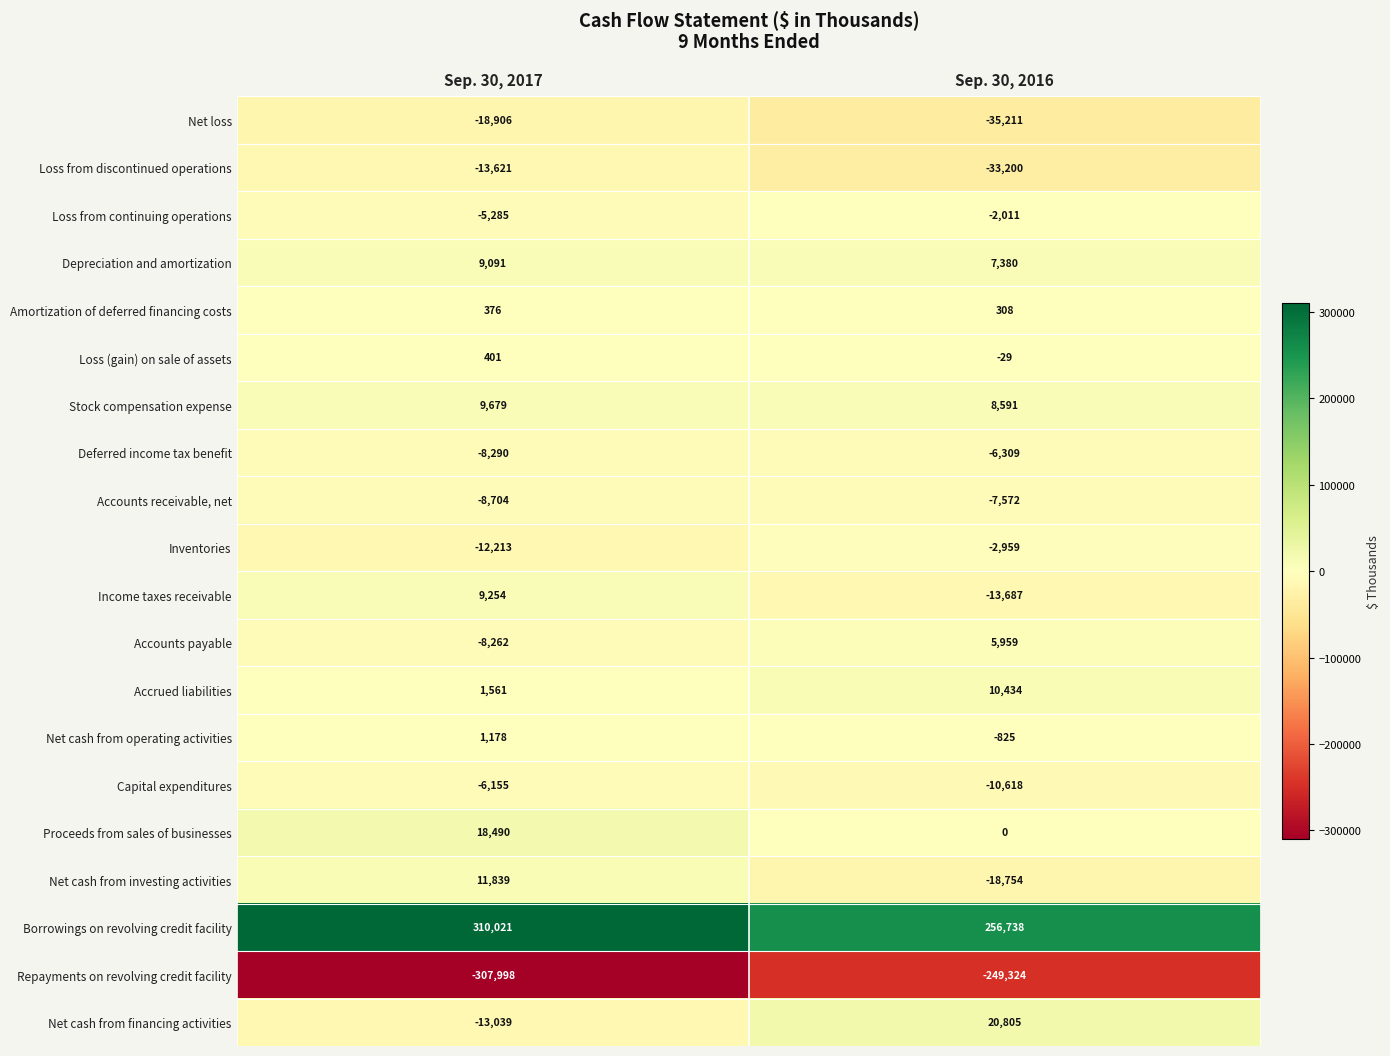

Is the value of Loss from continuing operations at Sep. 30, 2016 greater than the value of Deferred income tax benefit at Sep. 30, 2016?

Yes